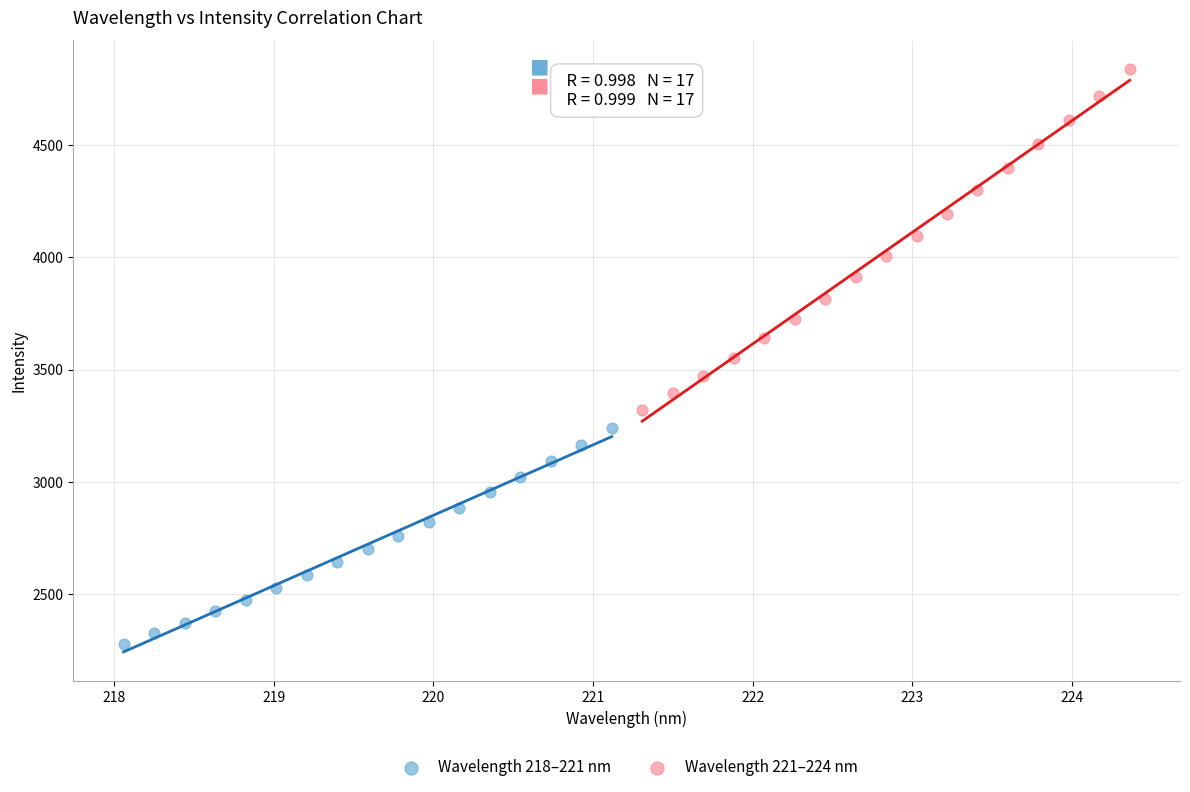

Which series contains the highest Y value?

Wavelength 221–224 nm